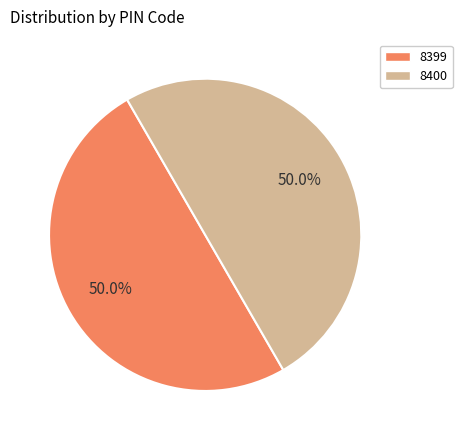

How many segments does this pie chart have?

2